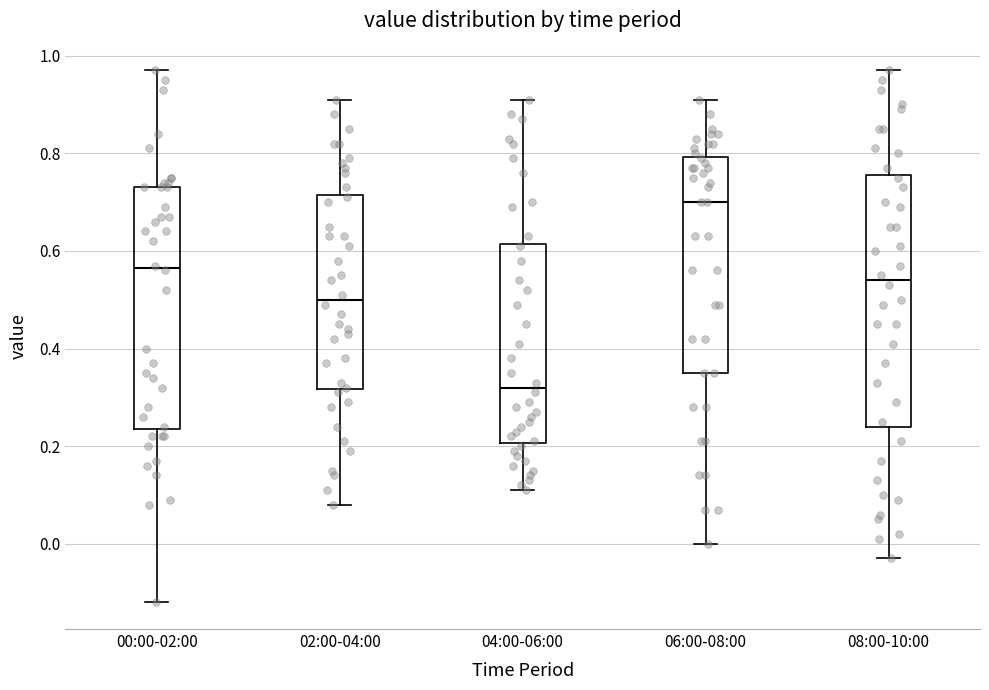

Which box has the highest median line?

06:00-08:00